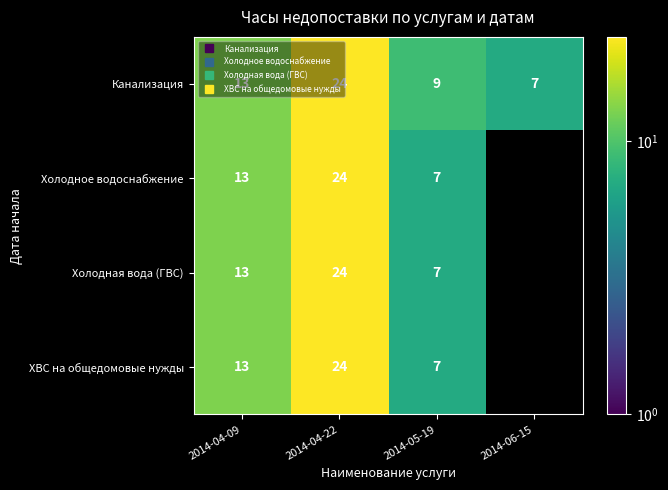

Rank the categories by Холодное водоснабжение value from highest to lowest.

2014-04-22, 2014-04-09, 2014-05-19, 2014-06-15